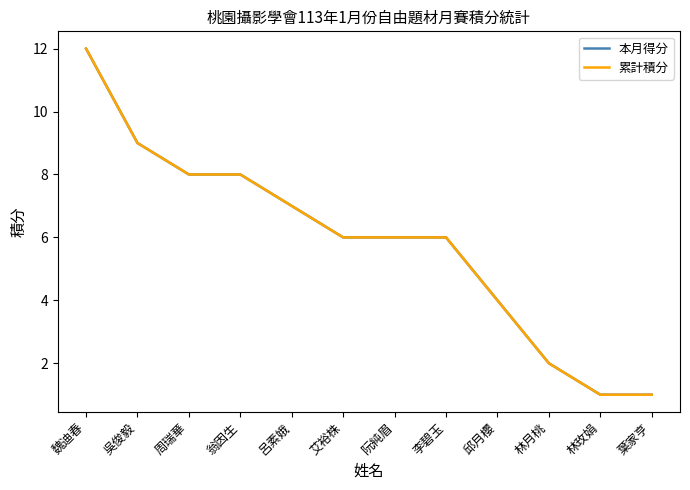

The value of 本月得分 at 翁因生 is 13. True or false?

False